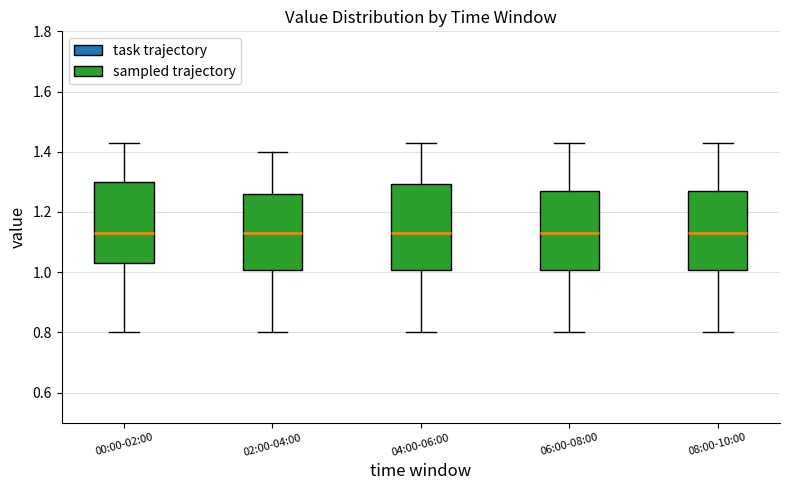

Reading left to right, transcribe this box plot: for each box, give where its median line is, the range the box spans, and where its two whiskers end, as read against the y-axis. The values are not printed on the chart, so give them approximately, as read against the axis.

00:00-02:00: median 1.14, box 1.04 to 1.30, whiskers 0.80 to 1.44
02:00-04:00: median 1.14, box 1.00 to 1.26, whiskers 0.80 to 1.40
04:00-06:00: median 1.14, box 1.00 to 1.30, whiskers 0.80 to 1.44
06:00-08:00: median 1.14, box 1.00 to 1.28, whiskers 0.80 to 1.44
08:00-10:00: median 1.14, box 1.00 to 1.28, whiskers 0.80 to 1.44